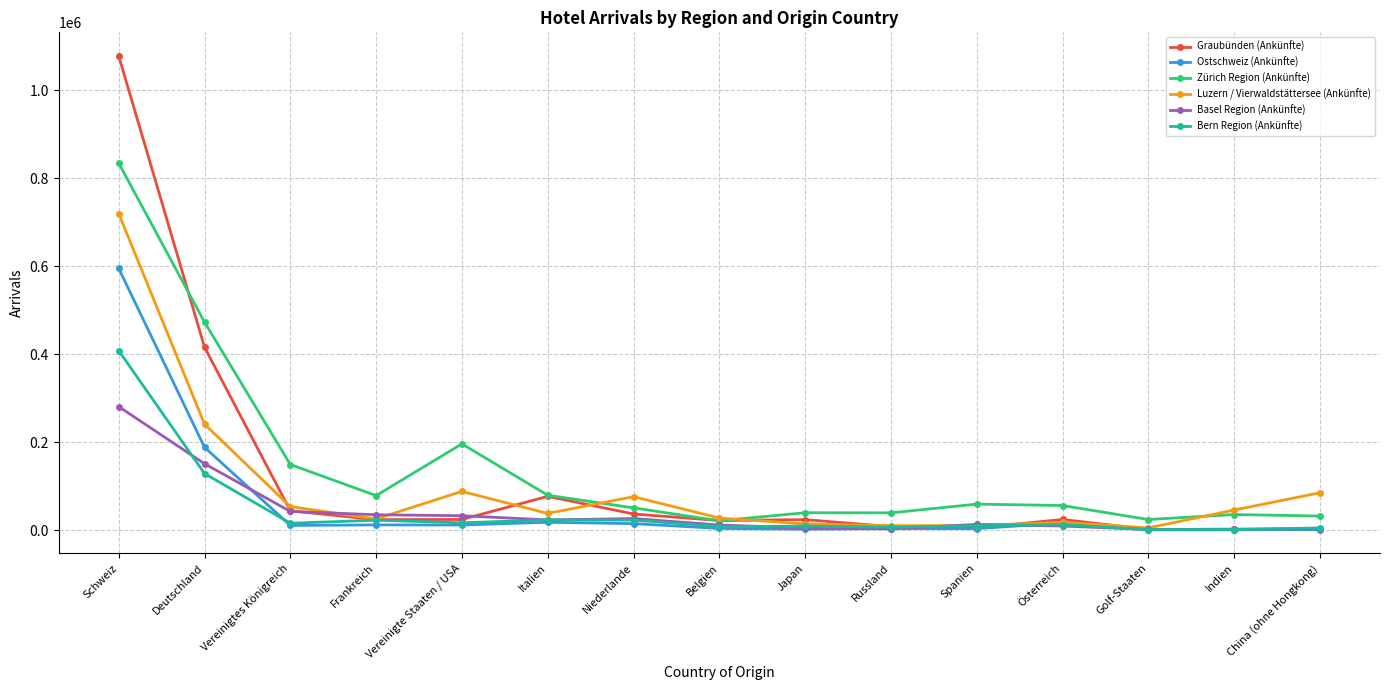

Rank the series at Deutschland from highest to lowest value.

Zürich Region (Ankünfte), Graubünden (Ankünfte), Luzern / Vierwaldstättersee (Ankünfte), Ostschweiz (Ankünfte), Basel Region (Ankünfte), Bern Region (Ankünfte)